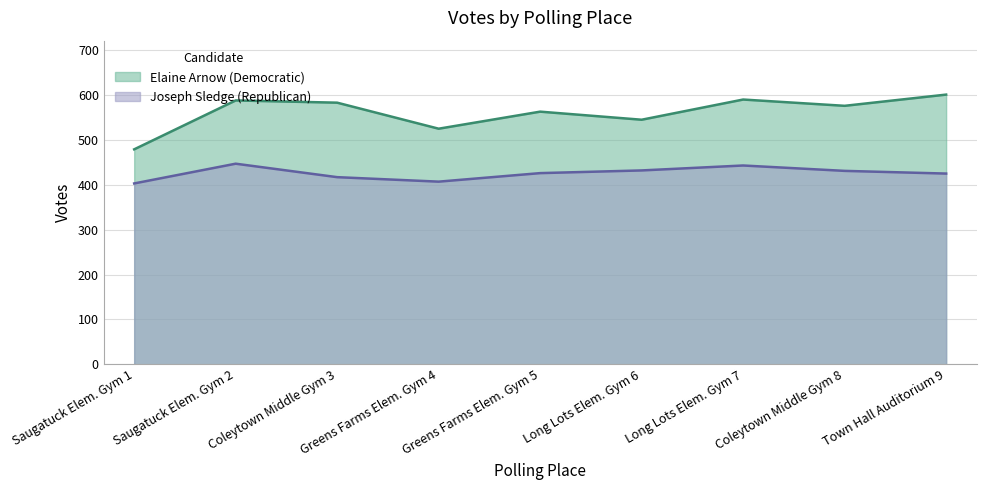

How many lines are shown in the chart?

2